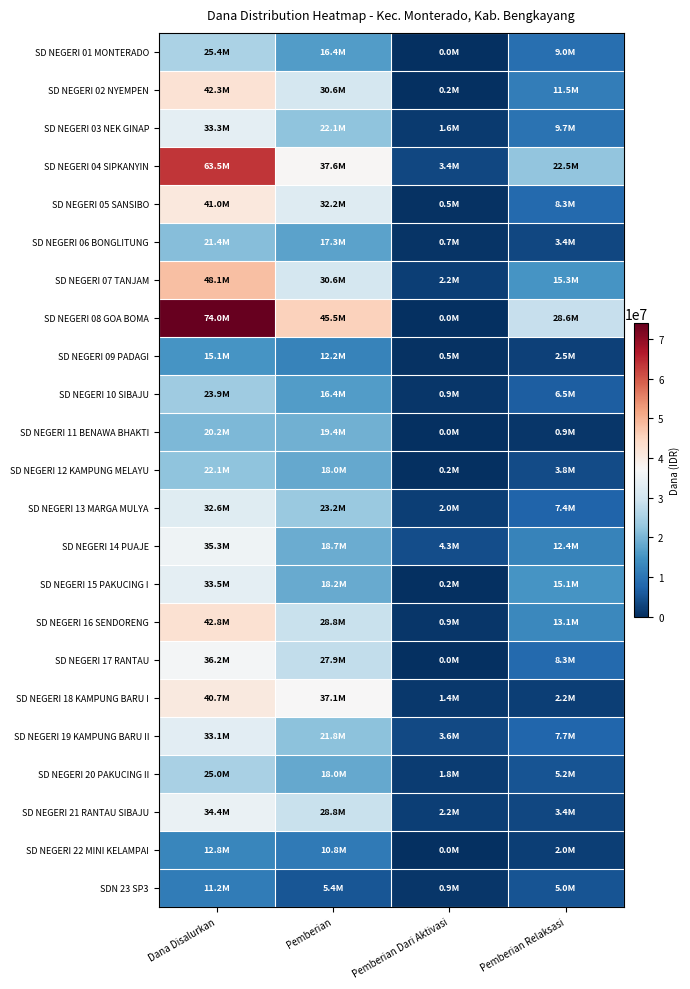

Which series has the largest total across all categories?

SD NEGERI 08 GOA BOMA